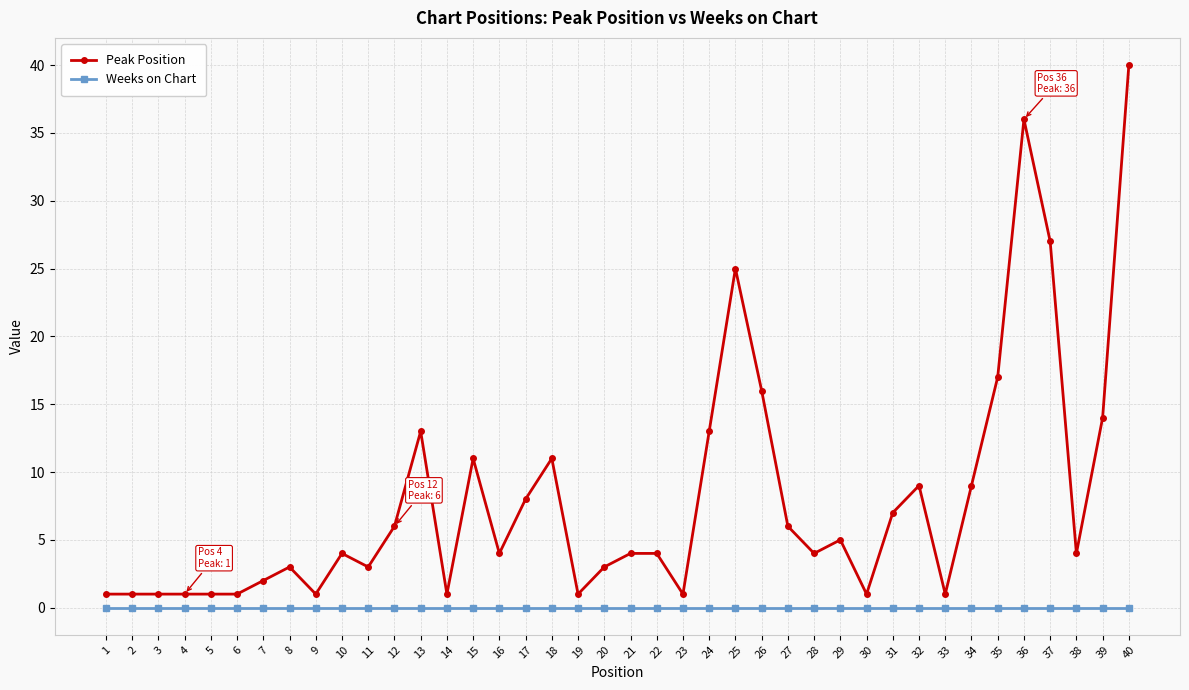

True or false: Peak Position and Weeks on Chart intersect in this chart.

False